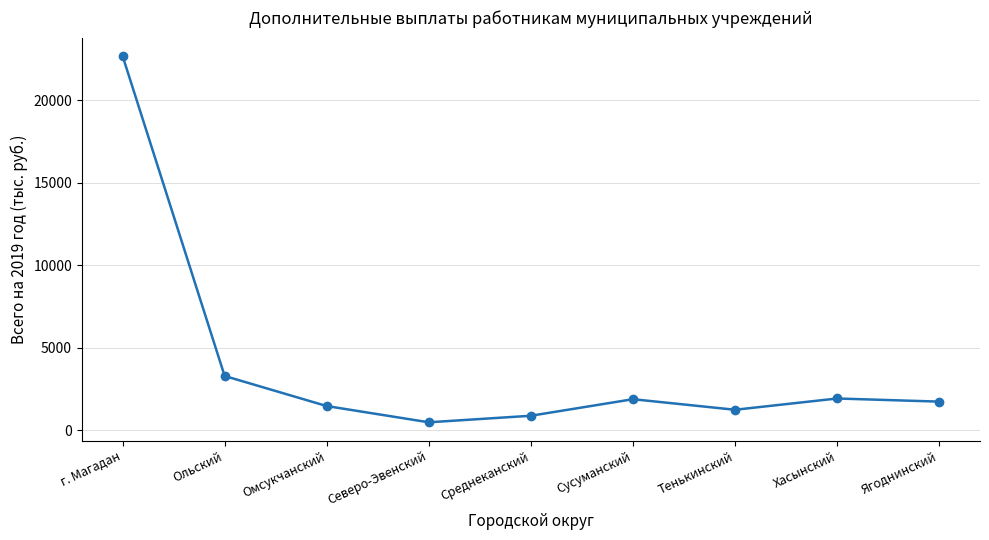

The chart shows a value of 890.5 at Среднеканский. True or false?

True